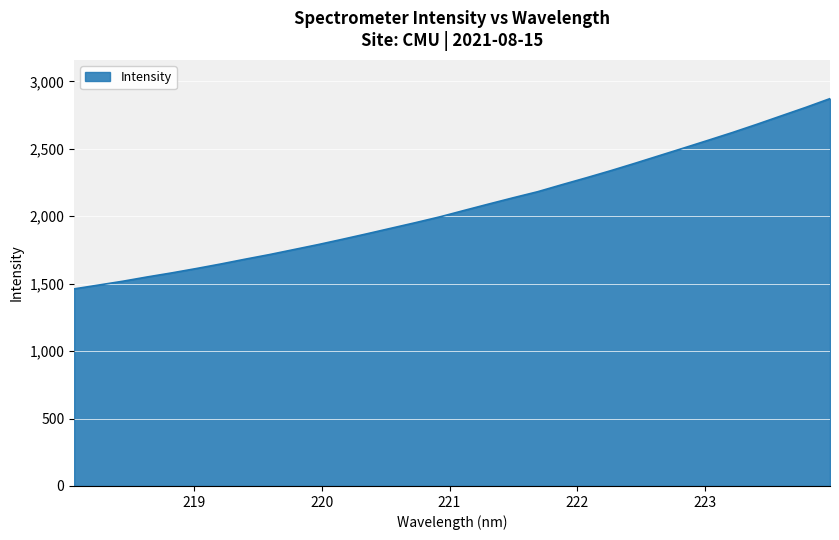

What is the difference between the maximum and minimum values?

1410.7